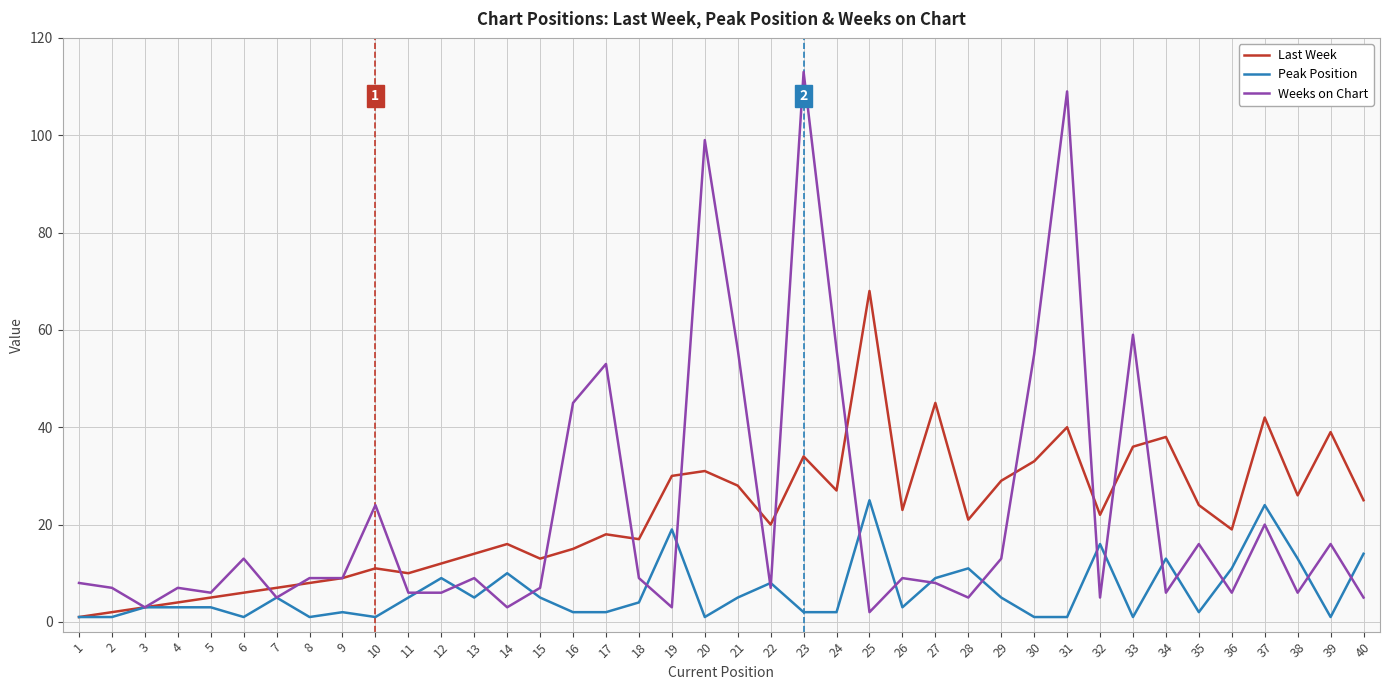

What is the greatest value displayed?

113